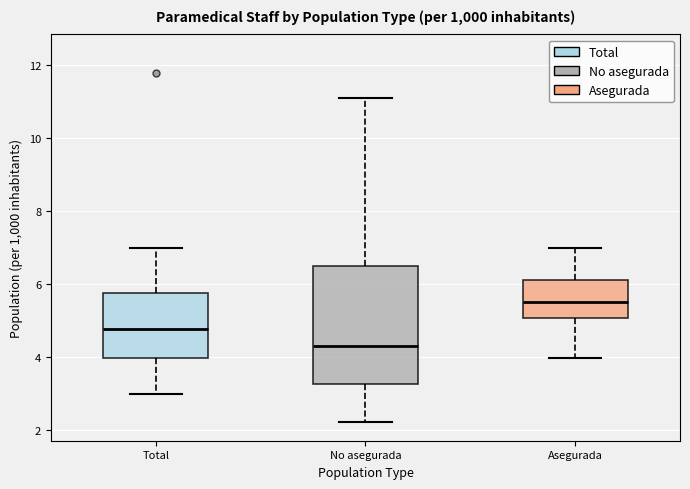

Which box's median line is the highest?

Asegurada